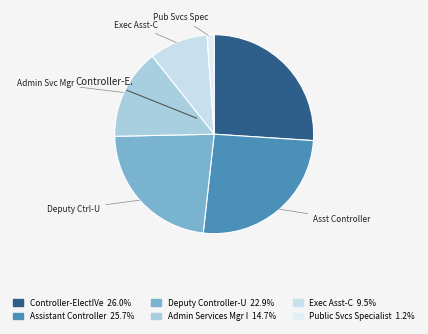

What is the change in value from Controller-ElectIVe to Deputy Controller-U?

-20685